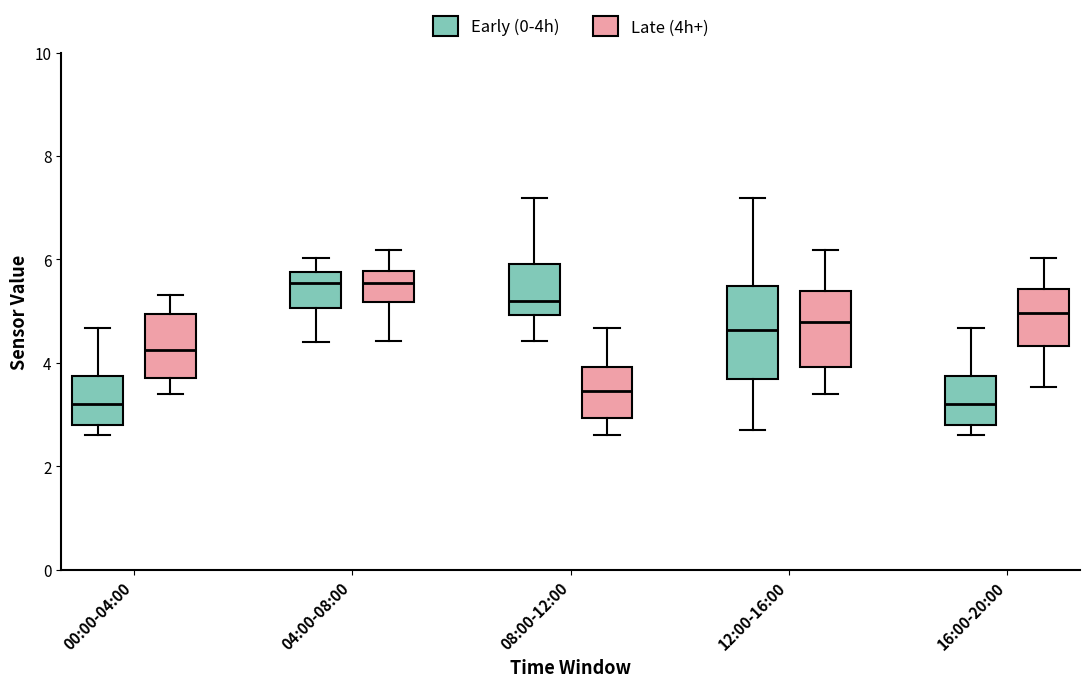

Reading left to right, read every box against the y-axis: the position of its median line, the range the box covers, and the ends of its whiskers. The values are not printed on the chart, so give them approximately, as read against the axis.

00:00-04:00 (Early (0-4h)): median 3.2, box 2.8 to 3.8, whiskers 2.6 to 4.6
00:00-04:00 (Late (4h+)): median 4.2, box 3.8 to 5.0, whiskers 3.4 to 5.4
04:00-08:00 (Early (0-4h)): median 5.6, box 5.0 to 5.8, whiskers 4.4 to 6.0
04:00-08:00 (Late (4h+)): median 5.6, box 5.2 to 5.8, whiskers 4.4 to 6.2
08:00-12:00 (Early (0-4h)): median 5.2, box 5.0 to 6.0, whiskers 4.4 to 7.2
08:00-12:00 (Late (4h+)): median 3.4, box 3.0 to 4.0, whiskers 2.6 to 4.6
12:00-16:00 (Early (0-4h)): median 4.6, box 3.6 to 5.4, whiskers 2.8 to 7.2
12:00-16:00 (Late (4h+)): median 4.8, box 4.0 to 5.4, whiskers 3.4 to 6.2
16:00-20:00 (Early (0-4h)): median 3.2, box 2.8 to 3.8, whiskers 2.6 to 4.6
16:00-20:00 (Late (4h+)): median 5.0, box 4.4 to 5.4, whiskers 3.6 to 6.0